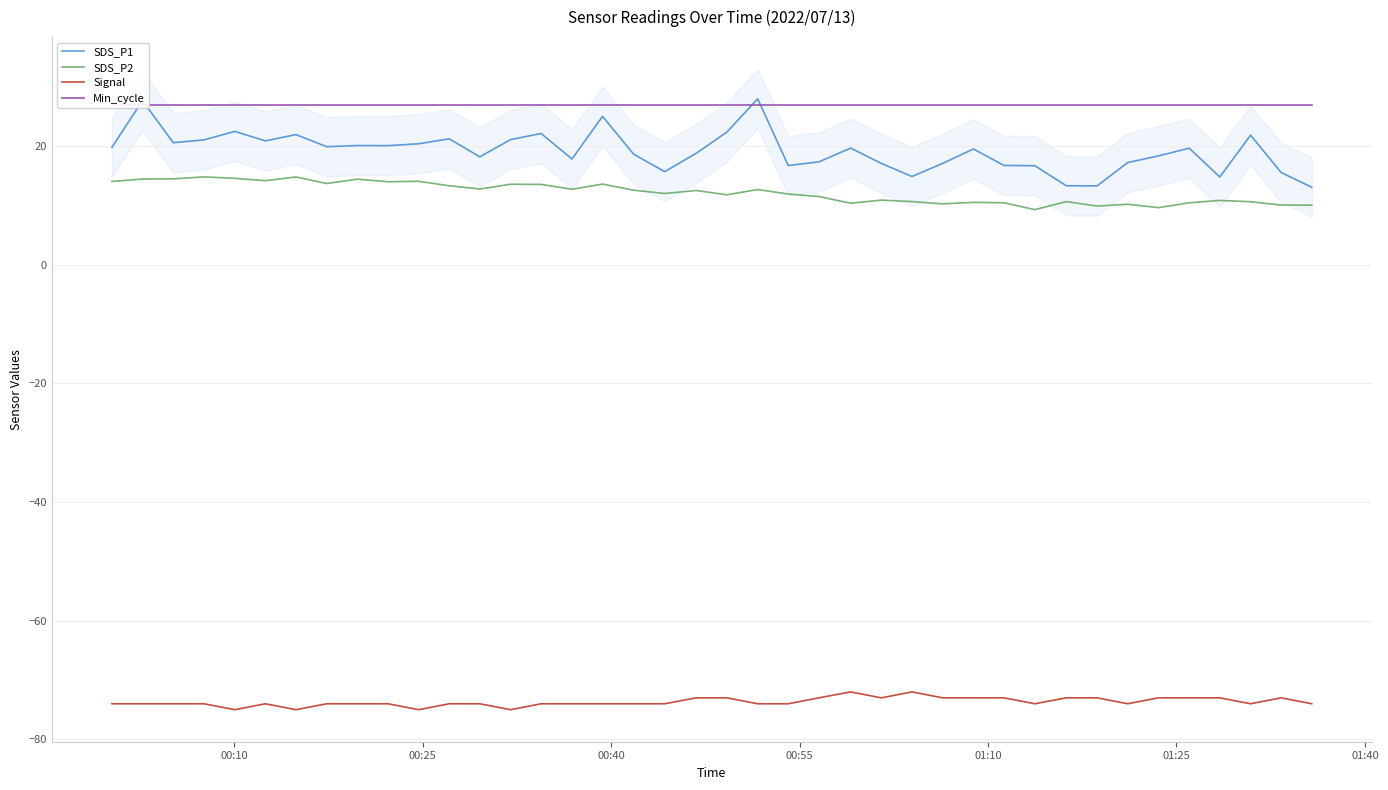

What is the highest value of the SDS_P1 series?

28.0